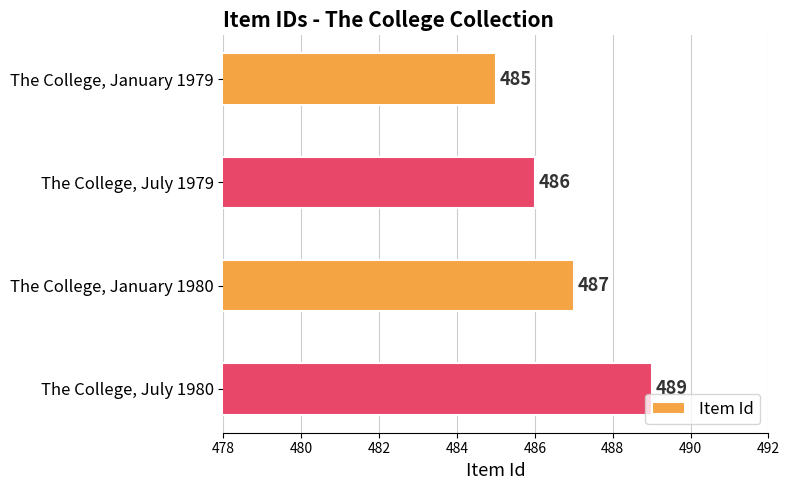

What is the value of the 2nd bar from the top?

486